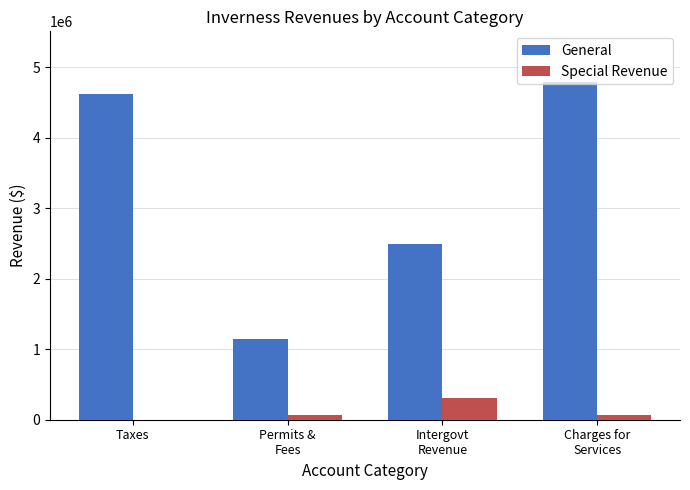

What value does the Special Revenue series have at Permits &
Fees?

63839